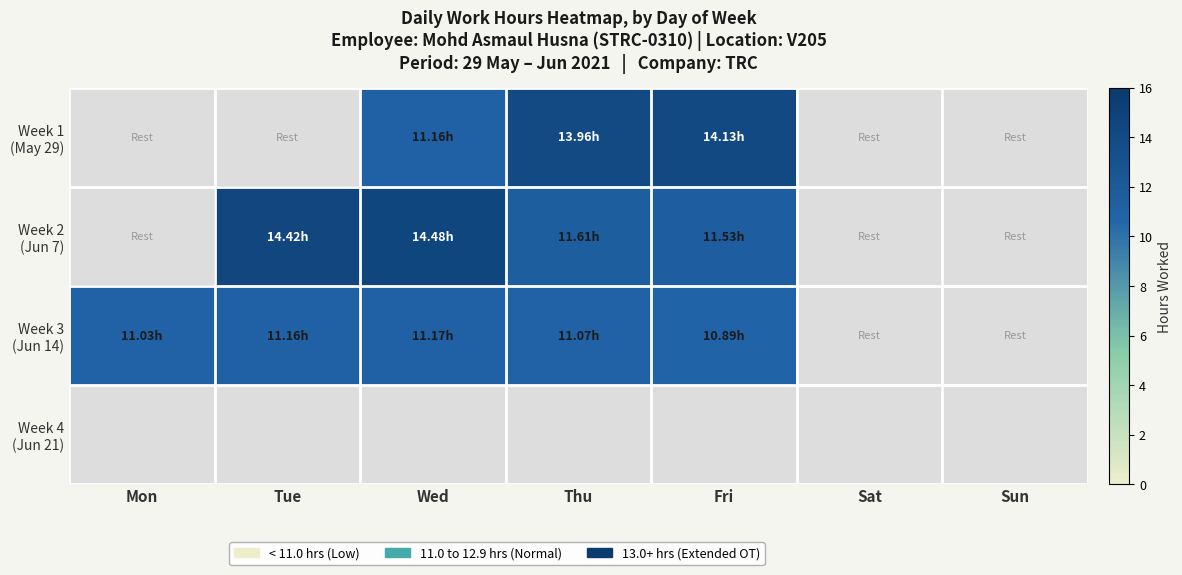

What is the maximum value for Week 3 (Jun 14)?

11.2